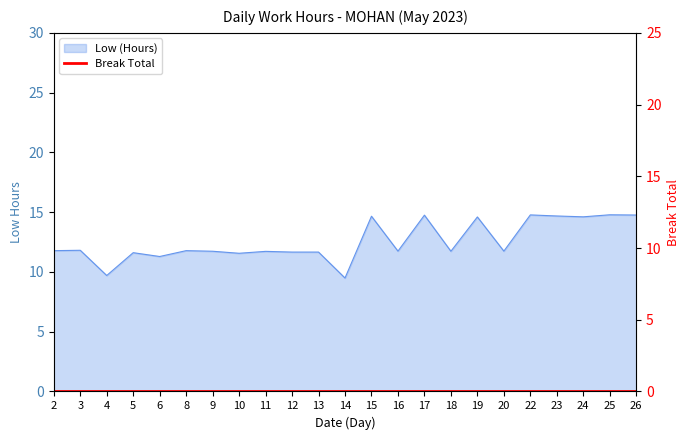

Reading left to right, what are all the values shown in this chart?

2=11.8	3=11.8	4=9.7	5=11.6	6=11.3	8=11.8	9=11.7	10=11.6	11=11.7	12=11.7	13=11.7	14=9.5	15=14.7	16=11.7	17=14.8	18=11.7	19=14.6	20=11.7	22=14.8	23=14.7	24=14.6	25=14.8	26=14.8